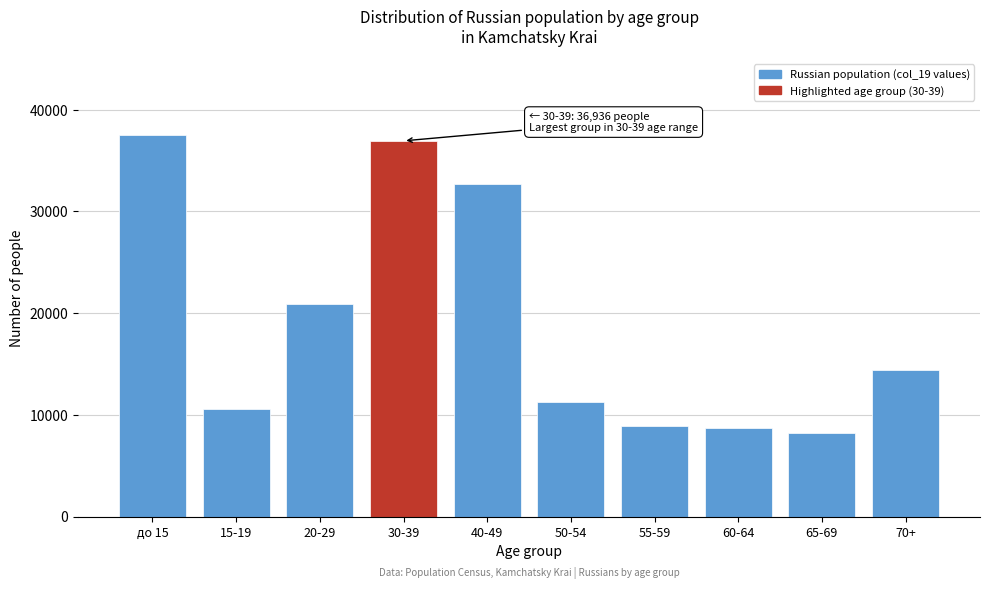

Reading left to right, list all the values displayed in this chart.

37502	10565	20921	36936	32648	11264	8885	8679	8215	14361